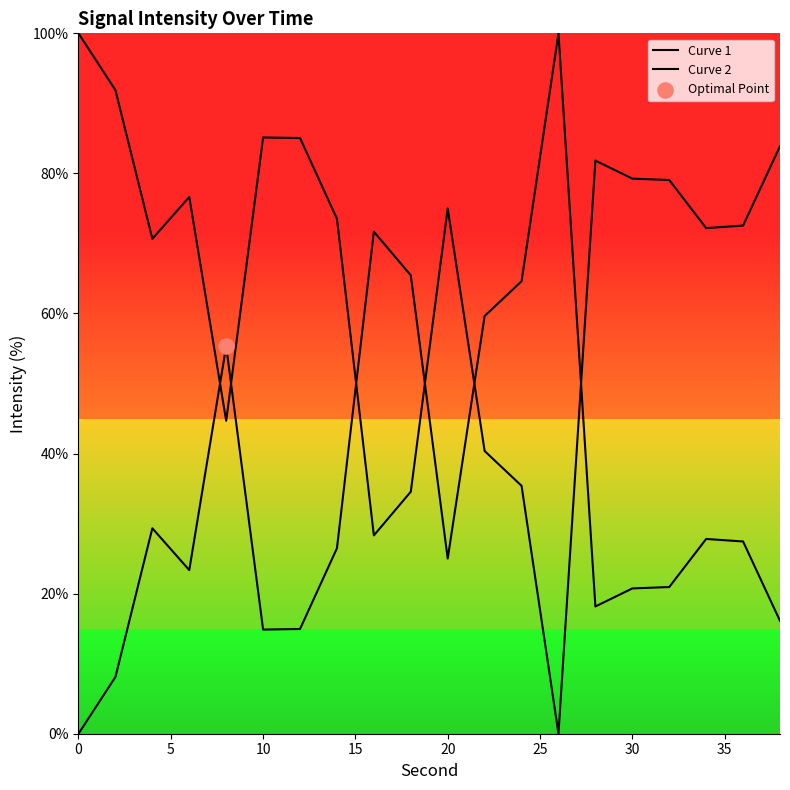

Is this an area chart (filled region under the line)?

Yes